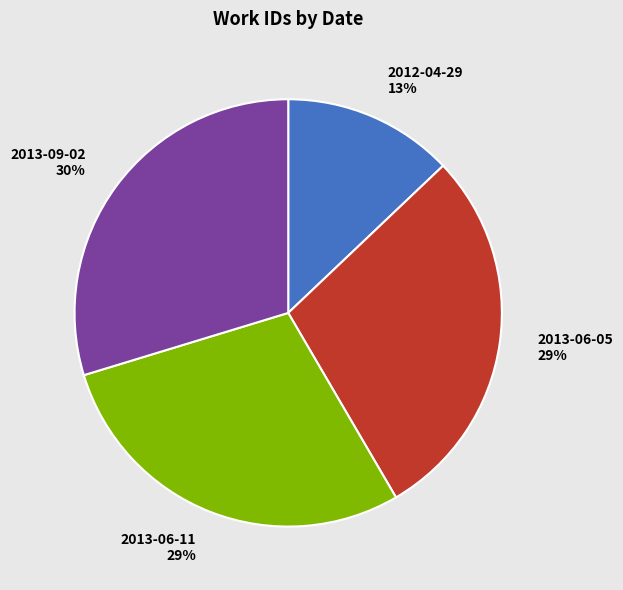

Is 2013-06-11 the majority of the pie?

No